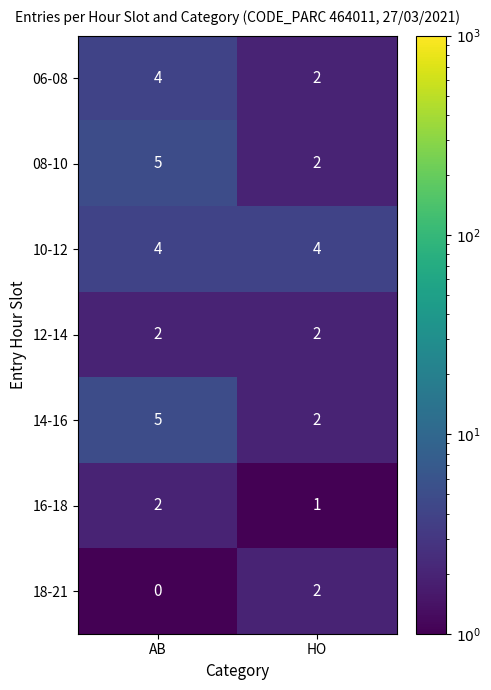

Reading right to left, extract all data points from this chart.

06-08: 2	4
08-10: 2	5
10-12: 4	4
12-14: 2	2
14-16: 2	5
16-18: 1	2
18-21: 2	0